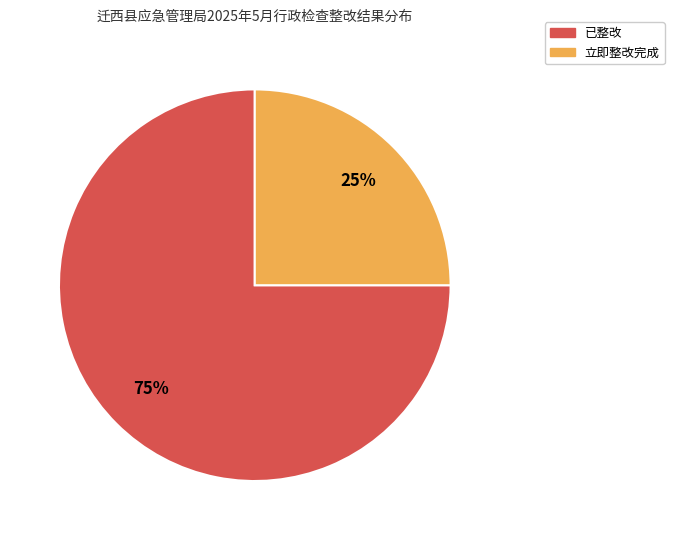

Count the number of slices in the pie.

2